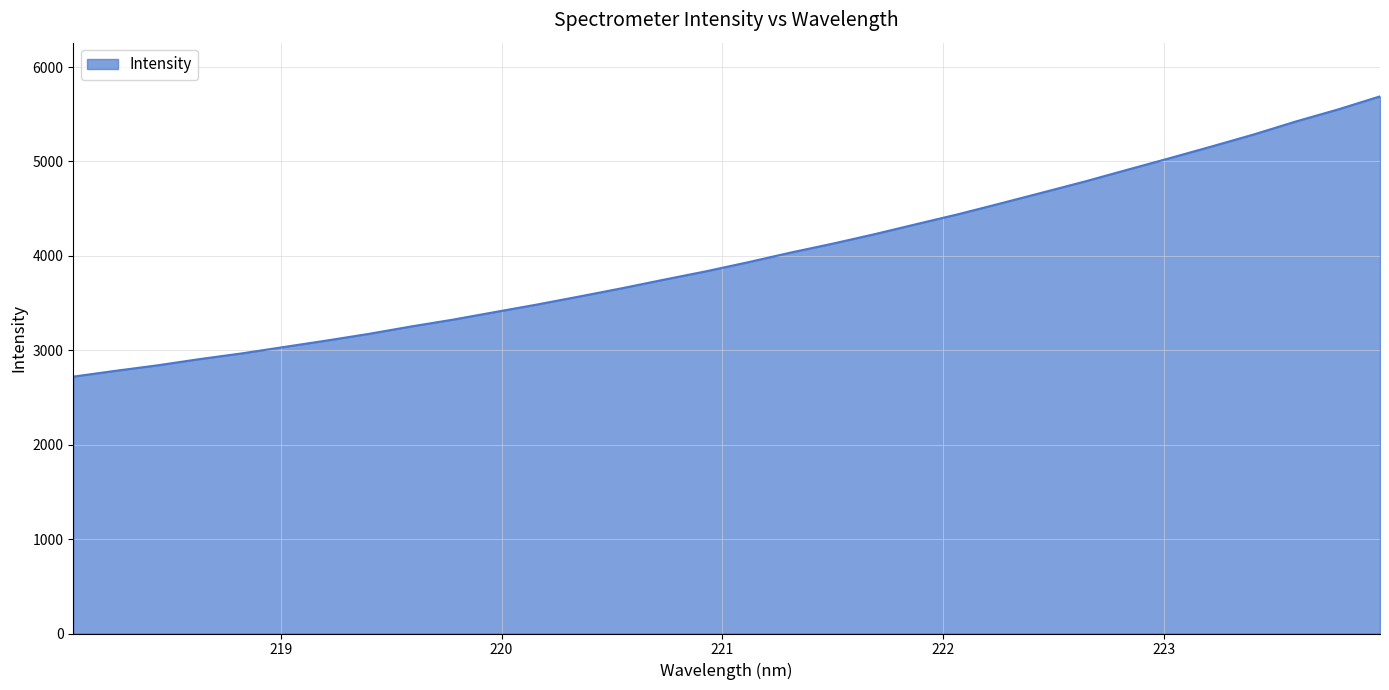

What is the minimum value shown in the chart?

2721.0